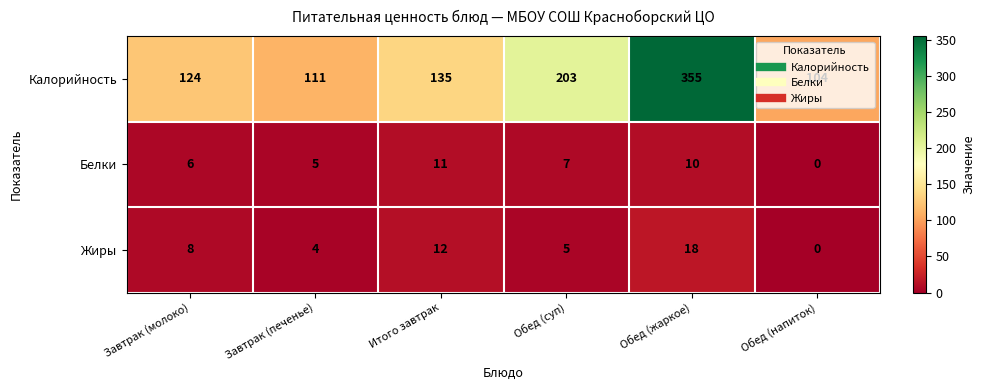

At which label is Калорийность closest to 229?

Обед (суп)